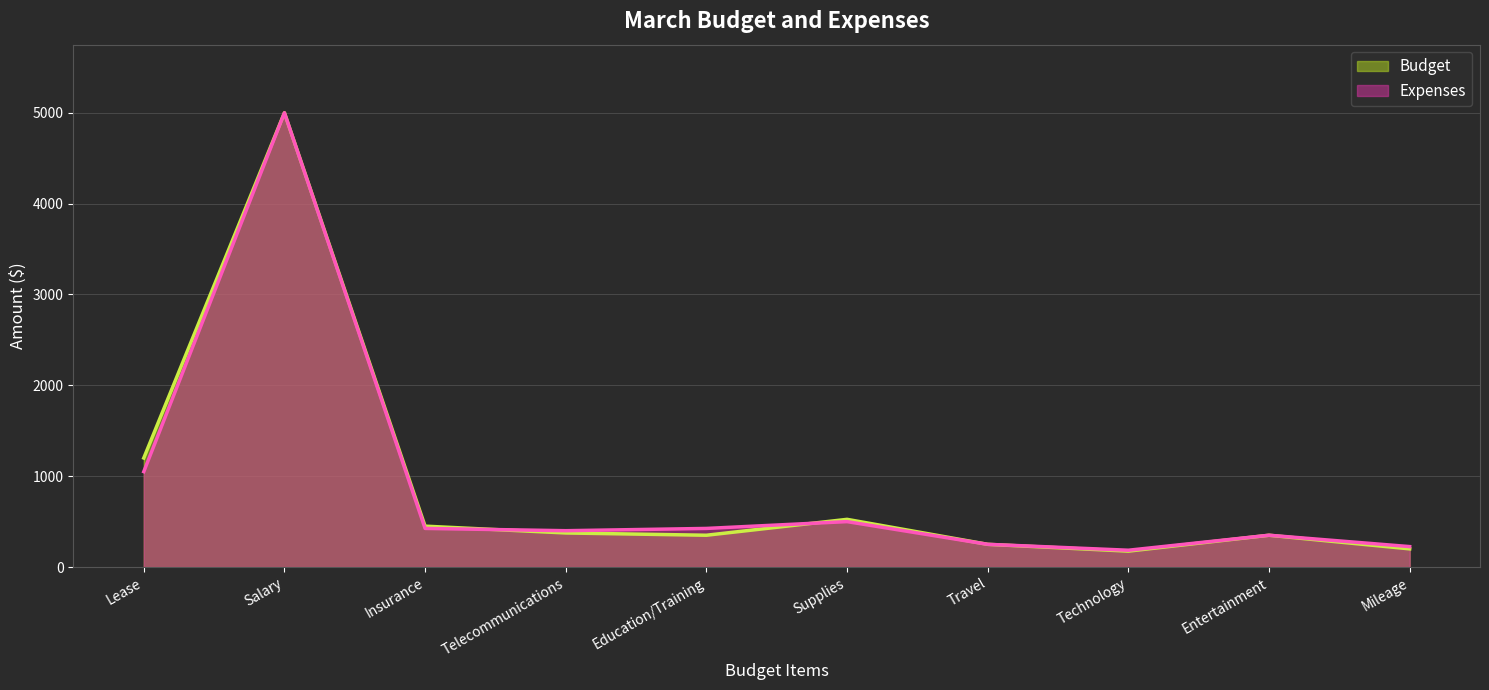

At which category is the sum across all series the highest?

Salary